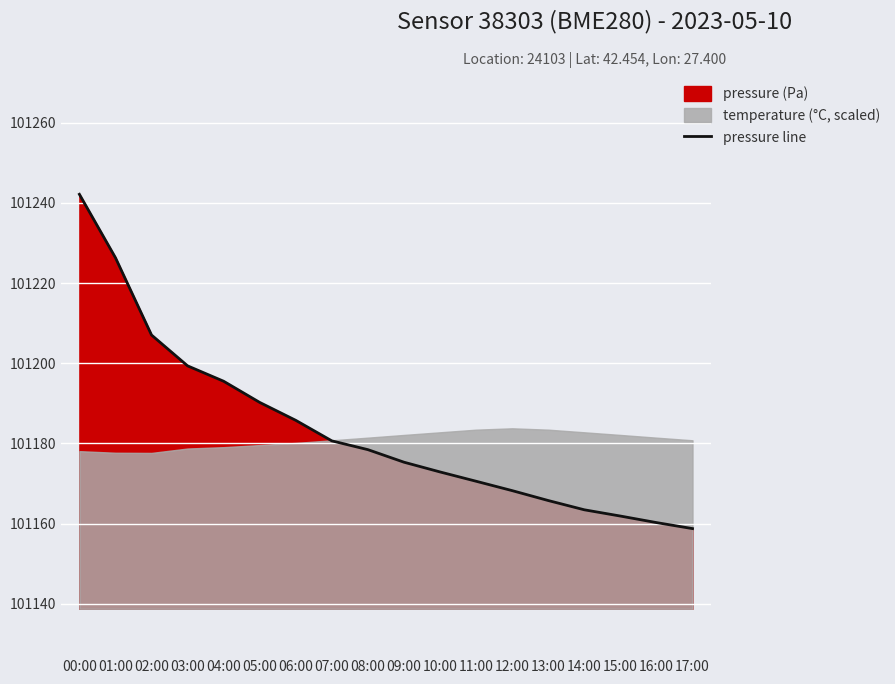

Does the chart display data point markers on the line(s)?

No